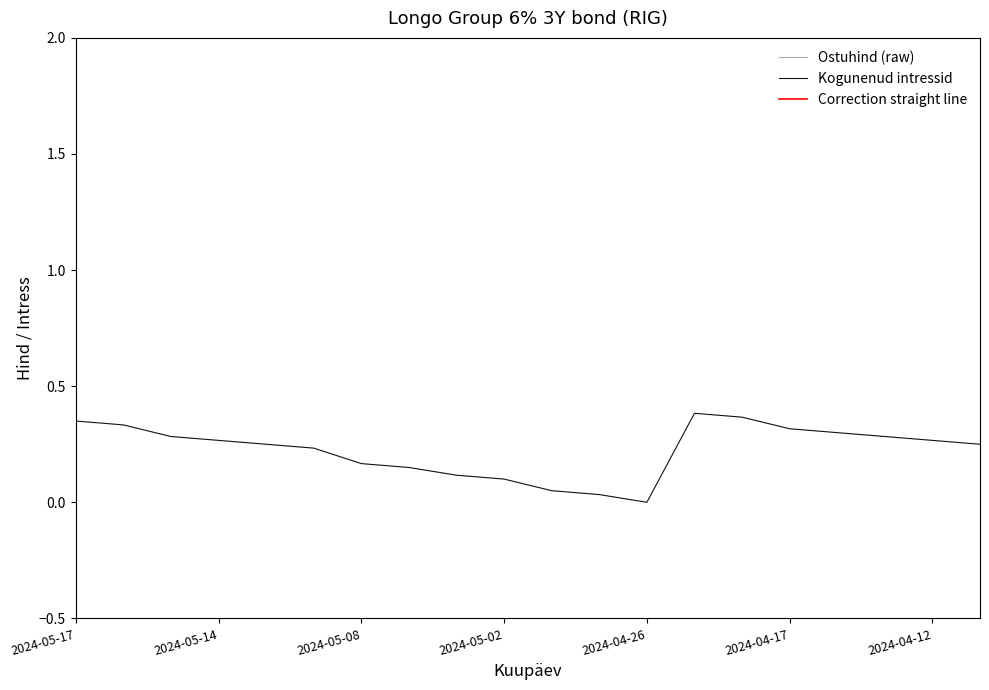

Where is Correction straight line nearest to the value 99?

2024-05-17